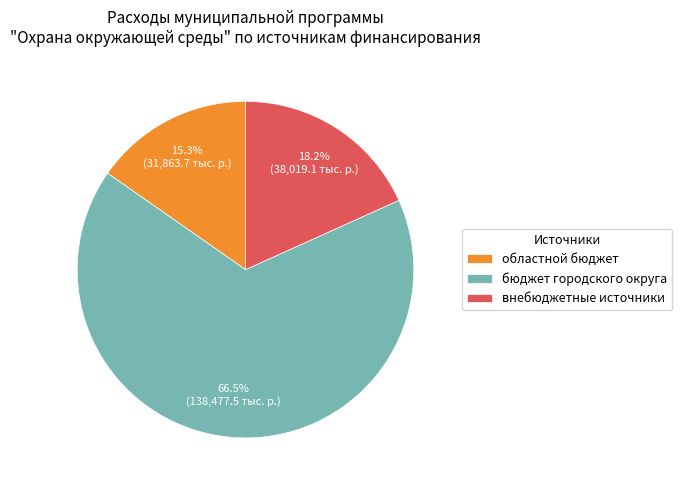

The внебюджетные источники slice represents 29% of the pie. True or false?

False